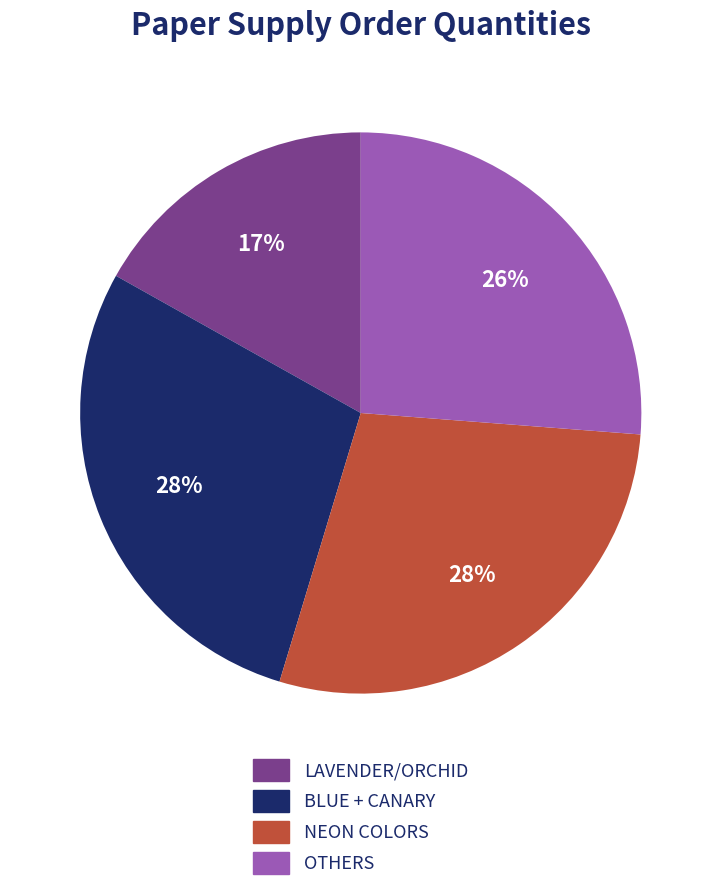

Is there any slice that represents more than half of the pie?

No